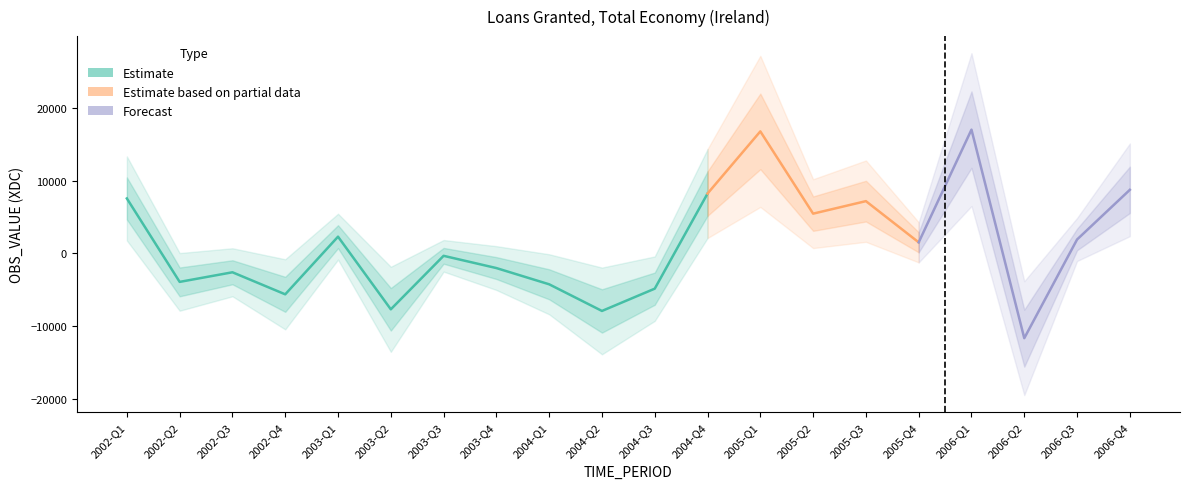

What is the value of the 7th point from the left?

-334